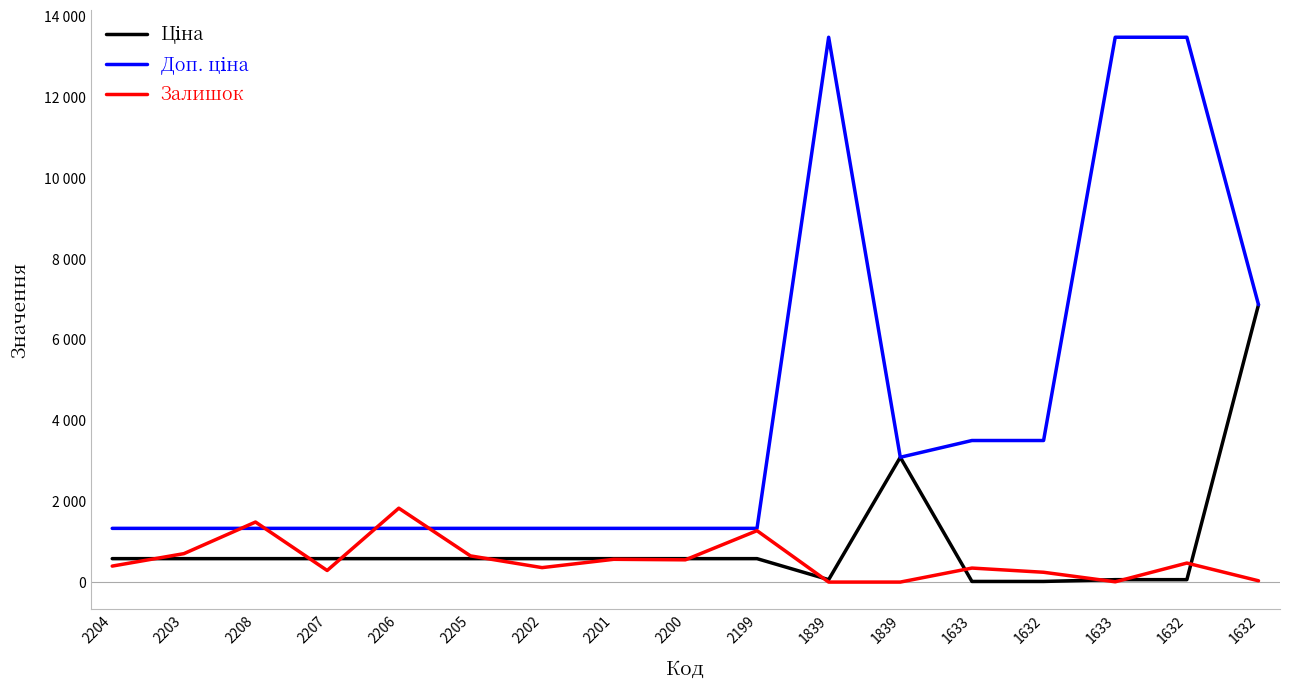

Does the chart have visible grid lines?

No